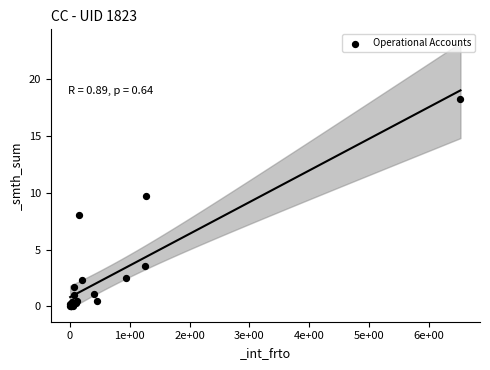

What Y value in the scatter plot is closest to 9?

9.7